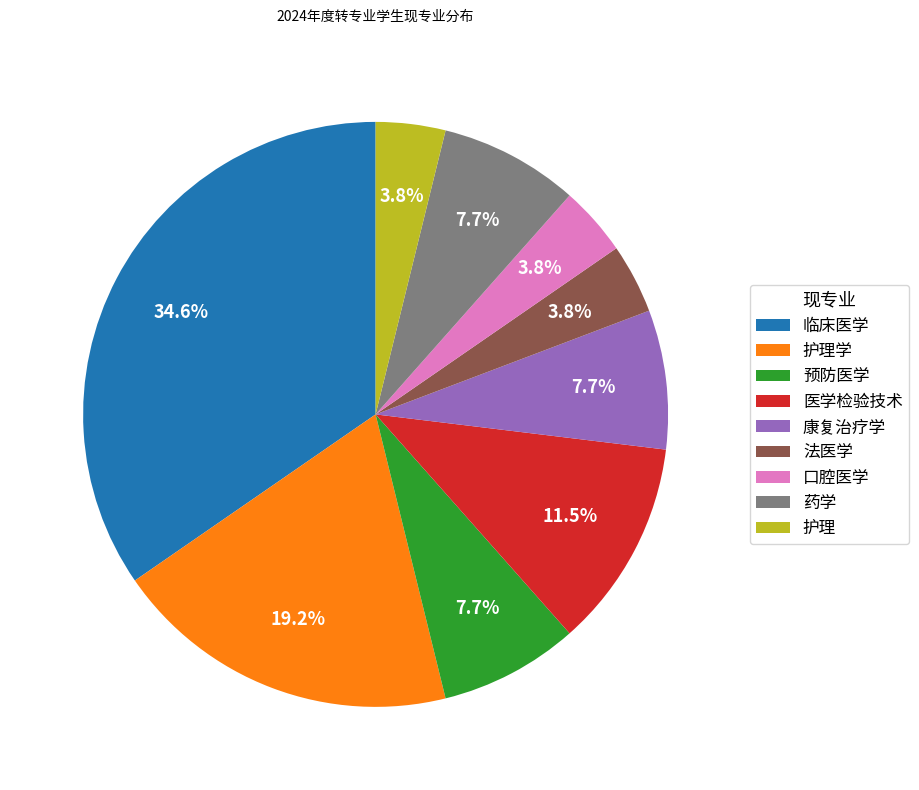

Which slice is the largest?

临床医学